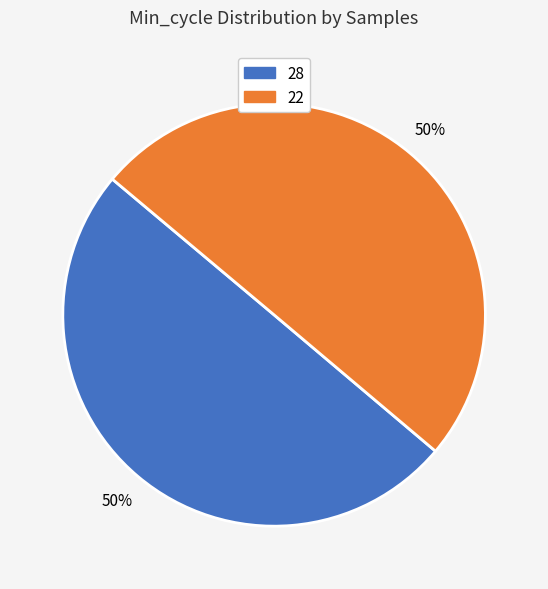

Is it true that 22 is 50% of the pie?

True